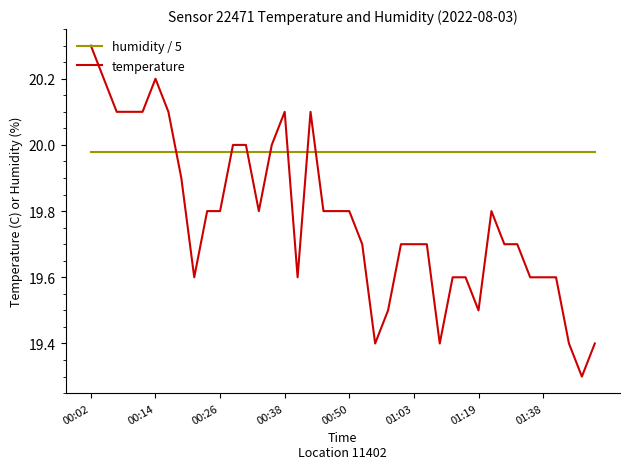

What is the smallest value displayed?

19.3